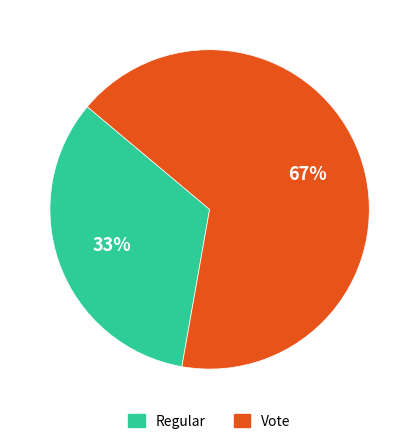

What percentage is the Vote slice, to the nearest percent?

67%